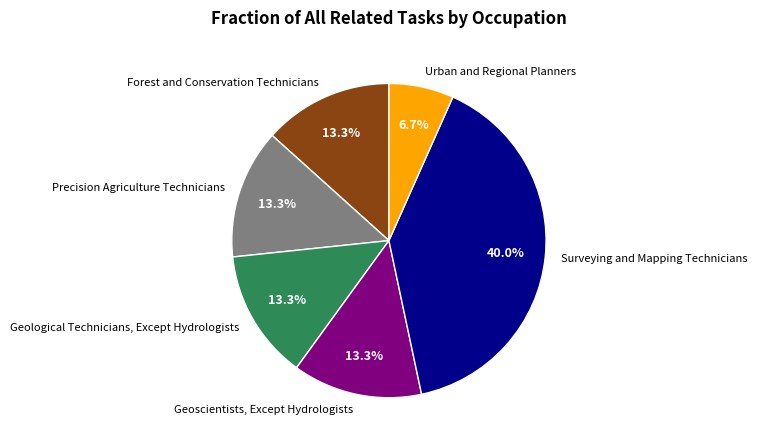

How many segments does this pie chart have?

6